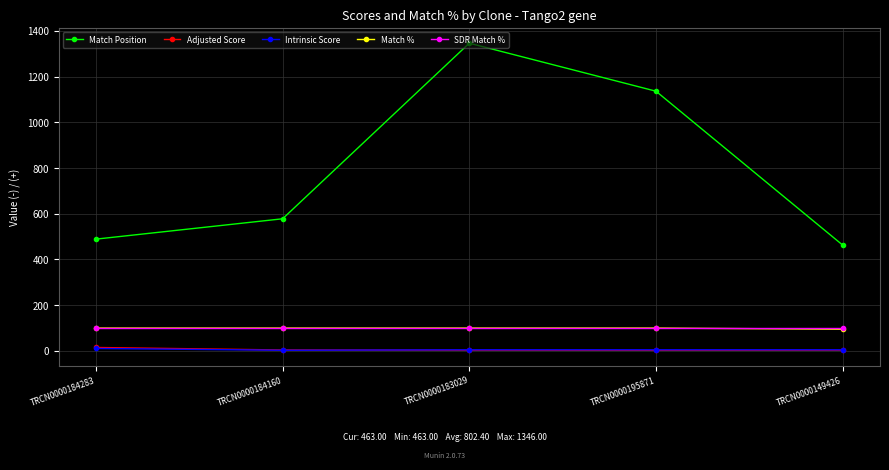

How many times do Adjusted Score and Intrinsic Score cross each other?

1